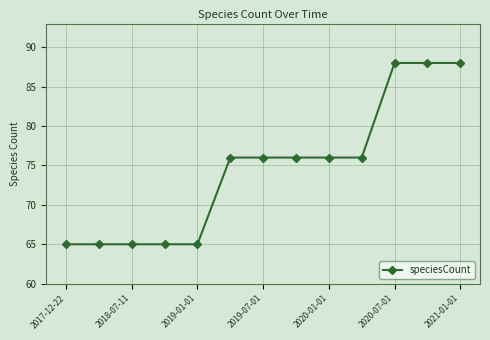

What is the smallest value displayed?

65